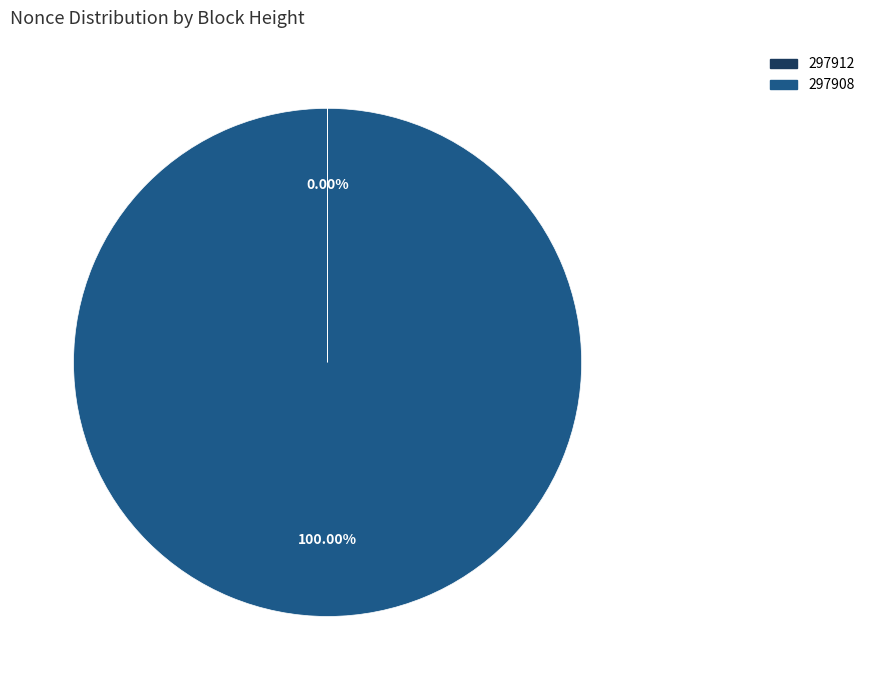

Which category has the biggest portion of the pie?

297908